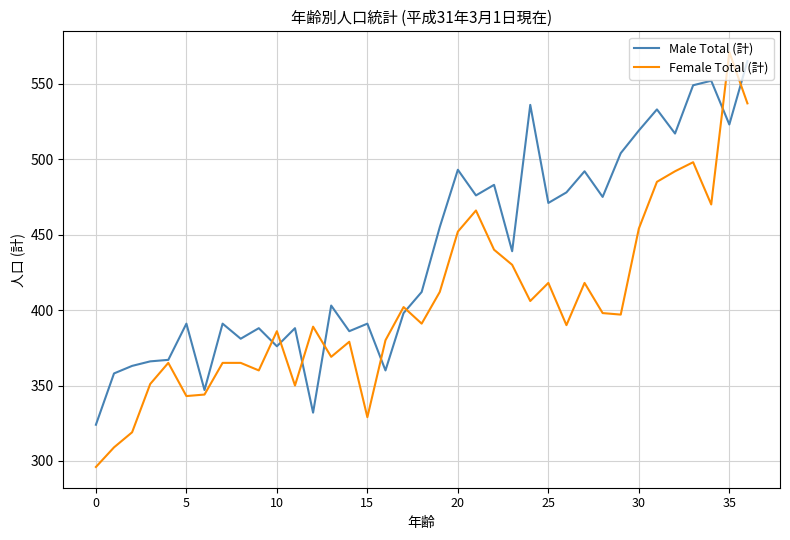

Which series has the widest spread of values?

Female Total (計)